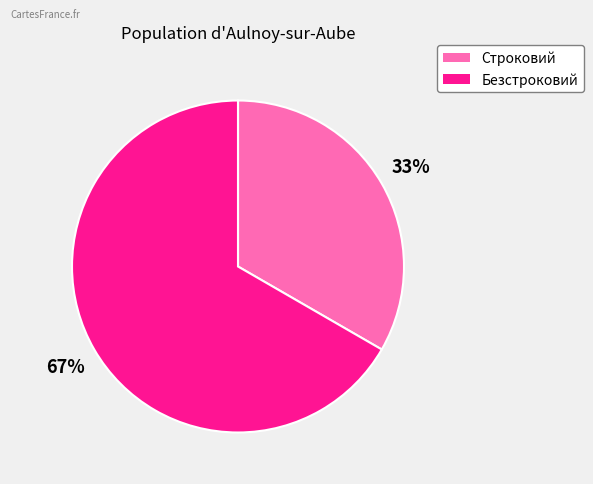

Is there a majority slice in this chart?

Yes